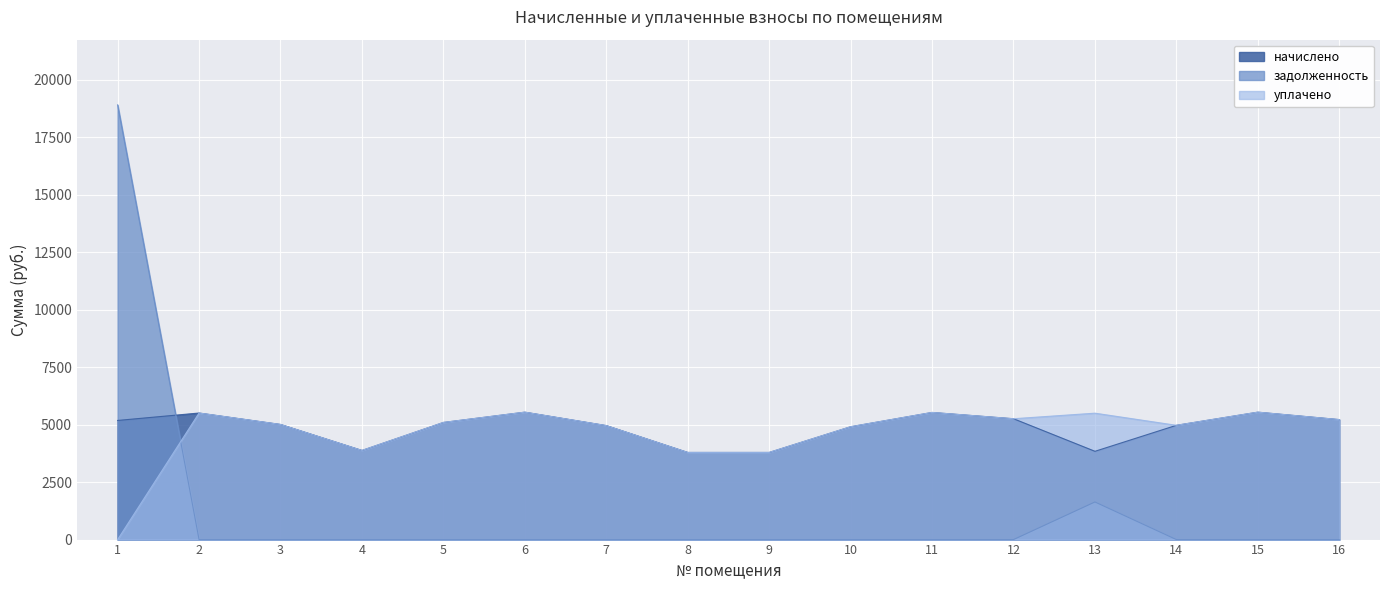

What is the total value across all series at 11?

11053.8